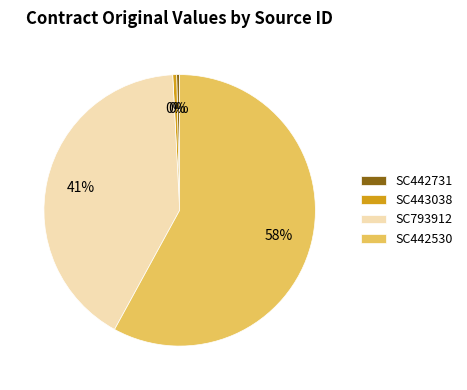

How many segments does this pie chart have?

4